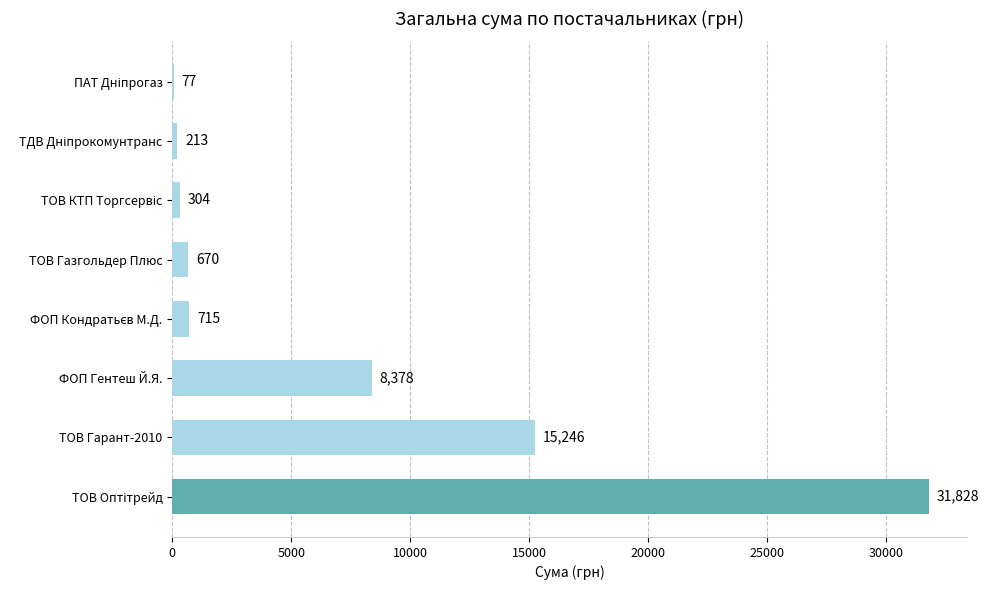

The value at ФОП Гентеш Й.Я. is 8378.0. True or false?

True